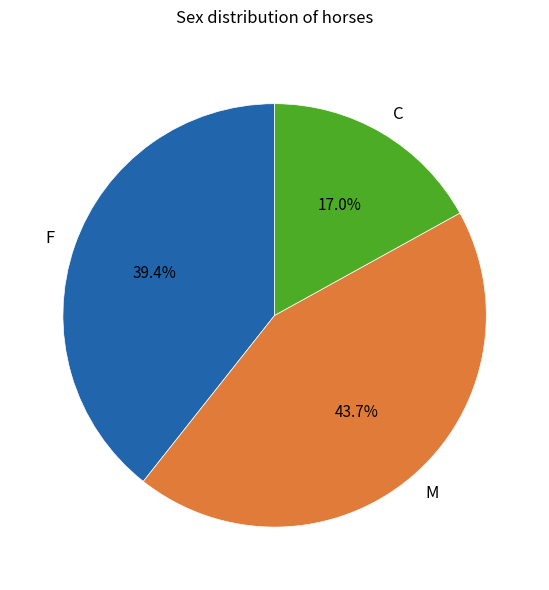

Approximately how many times larger is the value at M compared to C?

2.6